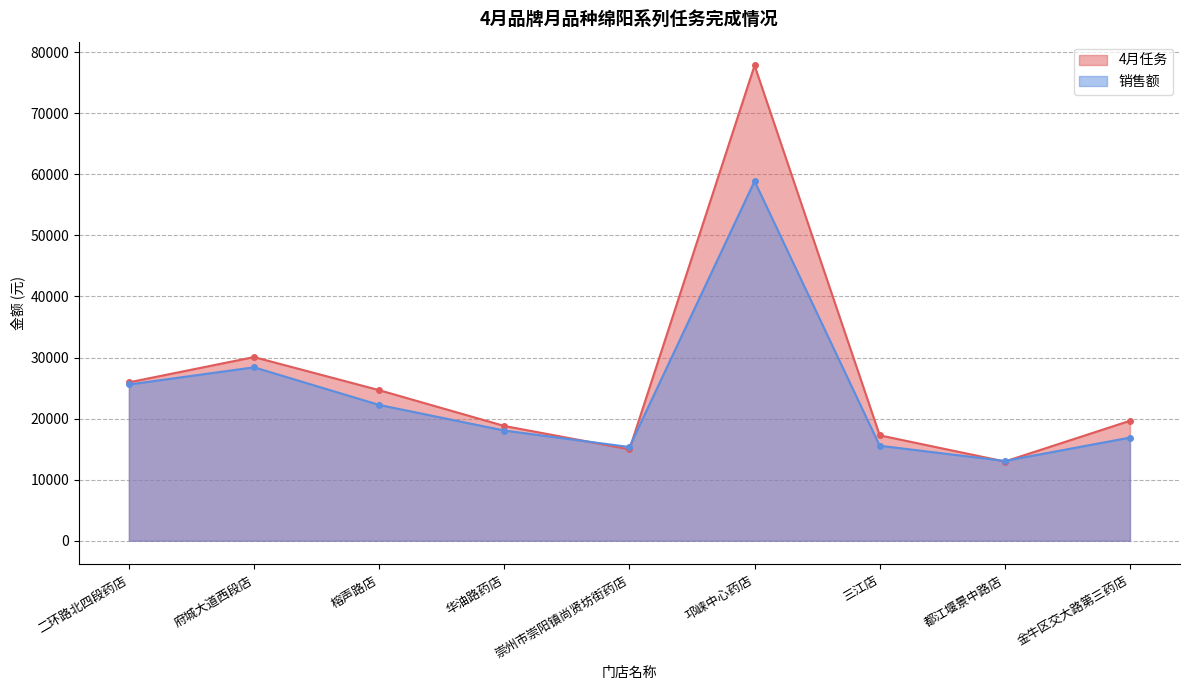

Where do 4月任务 and 销售额 first cross each other?

华油路药店 and 崇州市崇阳镇尚贤坊街药店